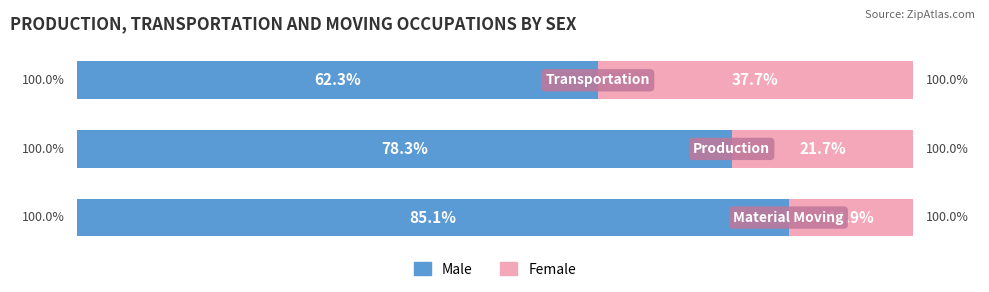

What are all the series names shown in the legend?

Male, Female